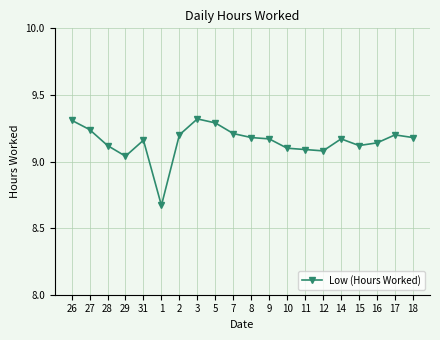

How many data points does each series have?

20